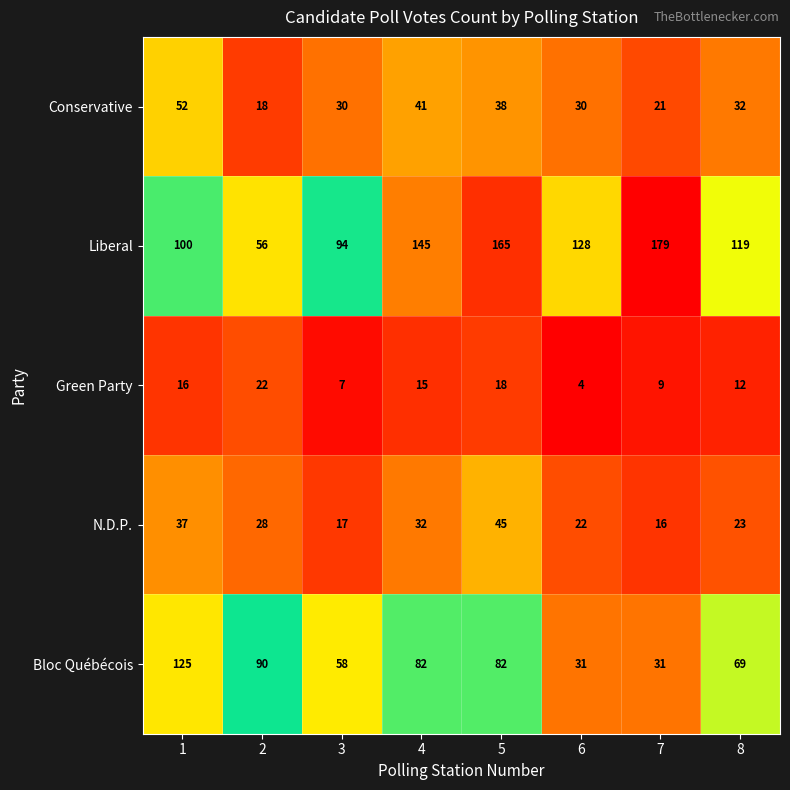

True or false: Green Party has a value of 3 at 7.

False